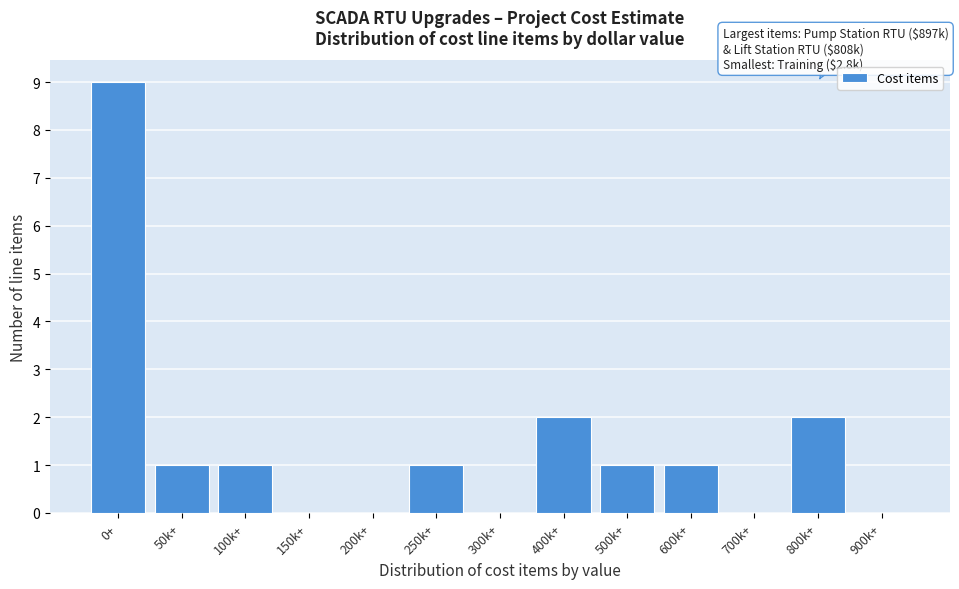

Reading left to right, what are all the values shown in this chart?

0+=9	50k+=1	100k+=1	150k+=0	200k+=0	250k+=1	300k+=0	400k+=2	500k+=1	600k+=1	700k+=0	800k+=2	900k+=0